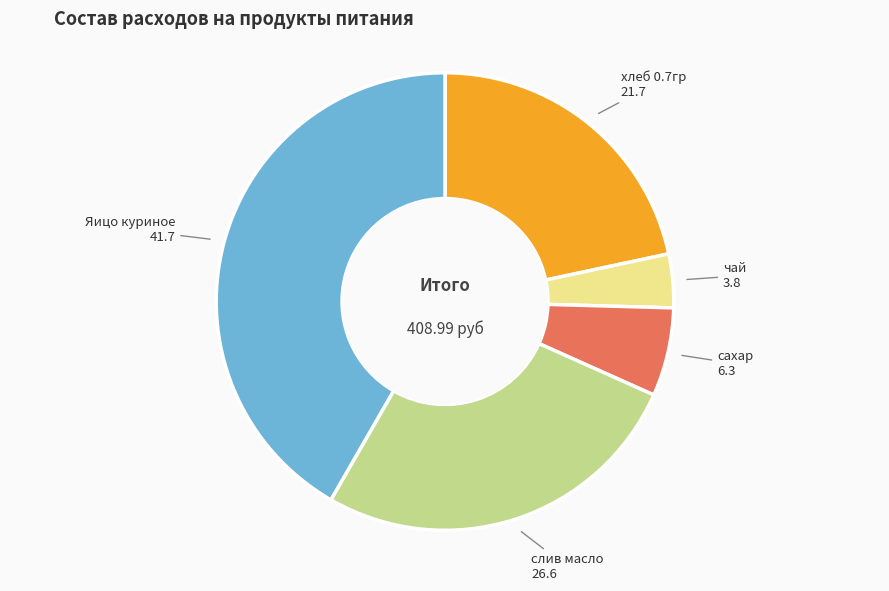

Does any single category account for the majority?

No